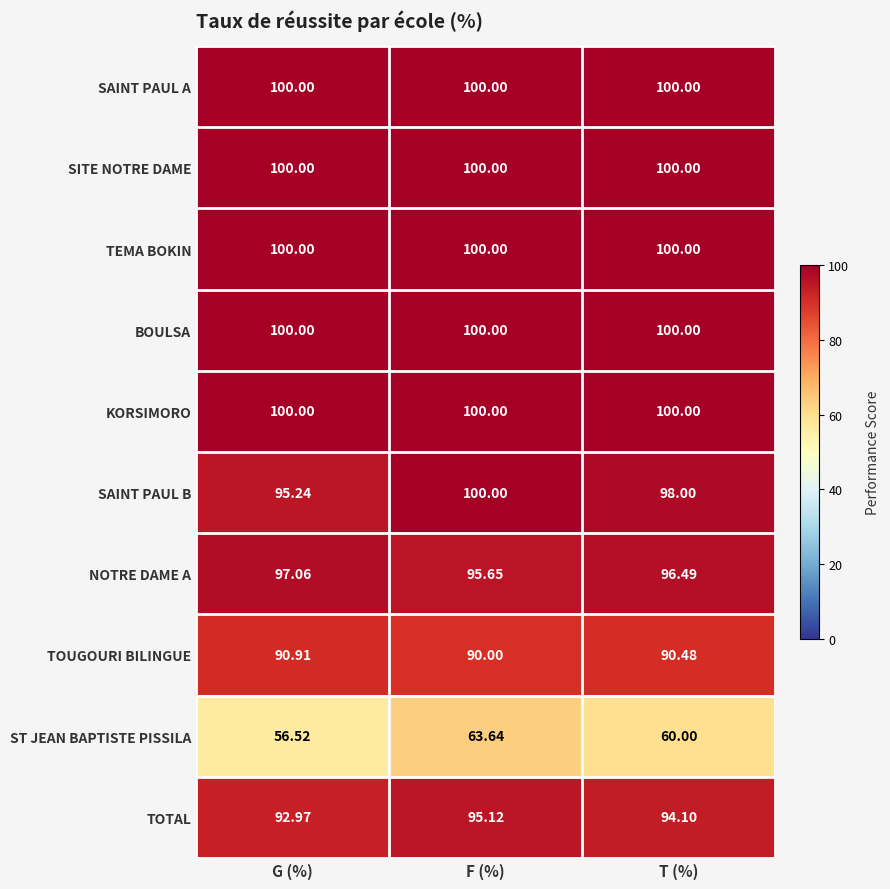

At which category is the sum across all series the highest?

F (%)